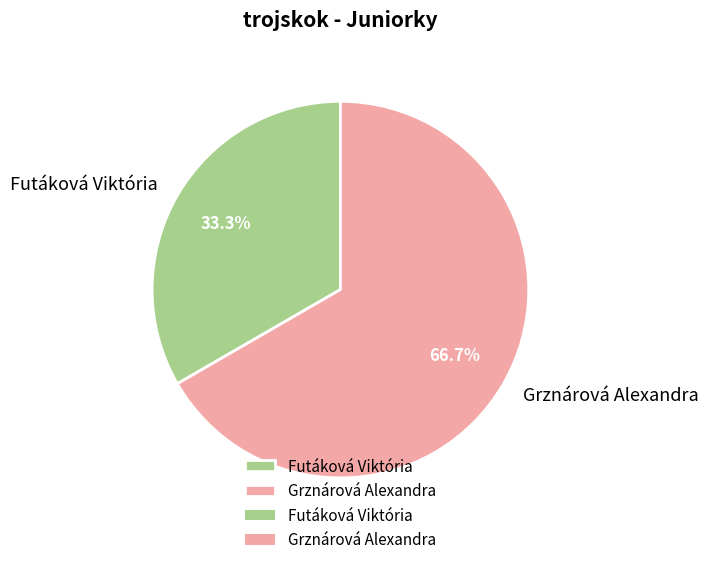

Which has a higher value, Grznárová Alexandra or Futáková Viktória?

Grznárová Alexandra